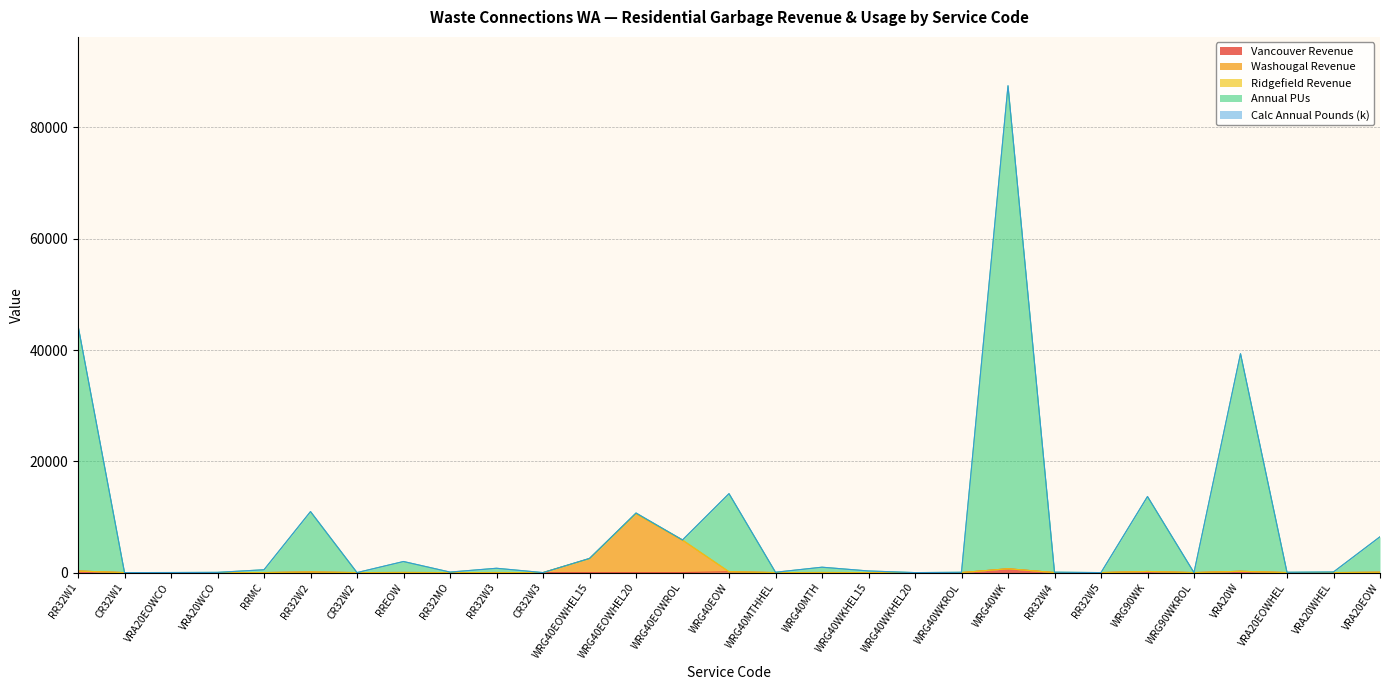

What is the label of the 29th point from the left?

VRA20EOW